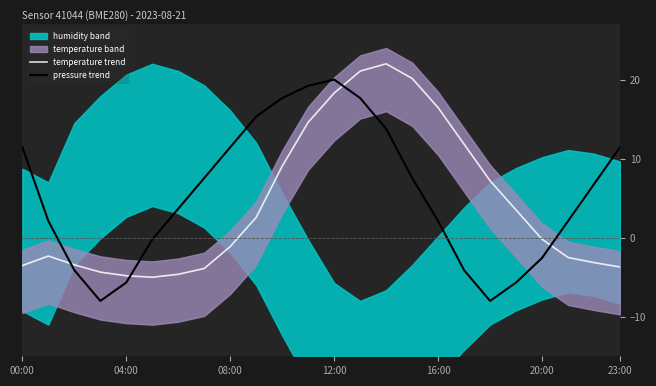

Which series ends up on top after the final intersection of temperature trend and pressure trend?

pressure trend